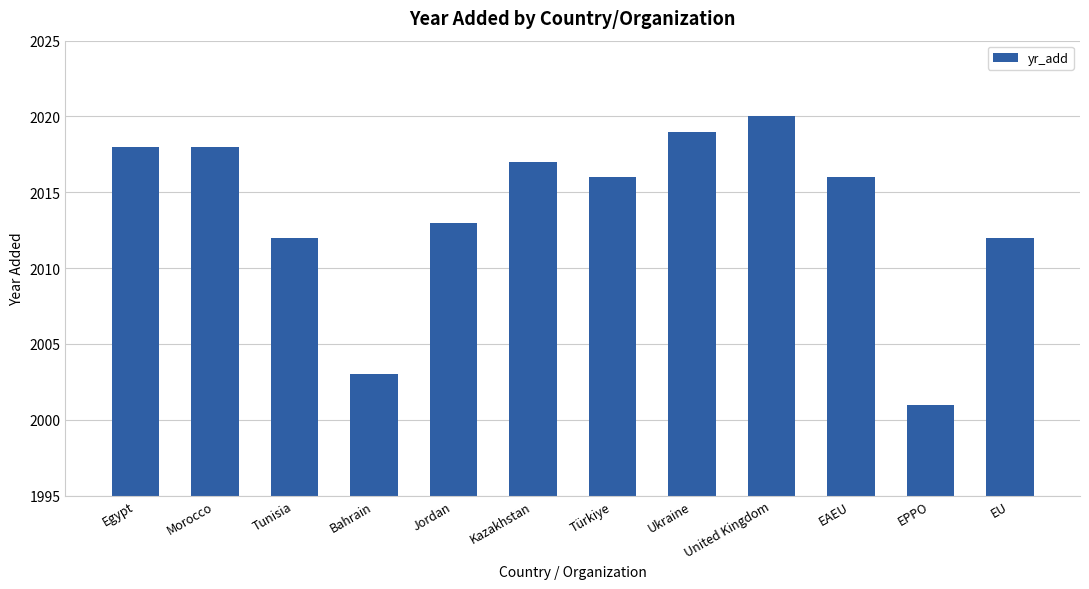

What is the sum of all values?

24165